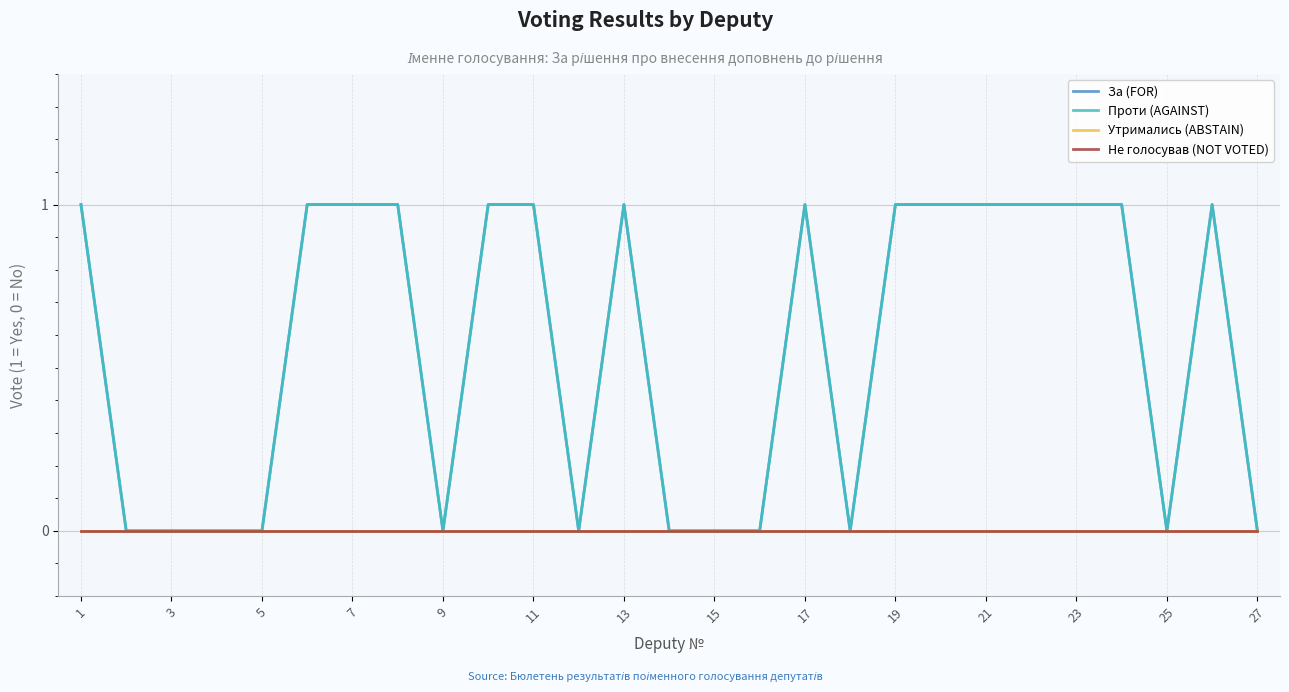

What is the label of the 27th point from the right?

1